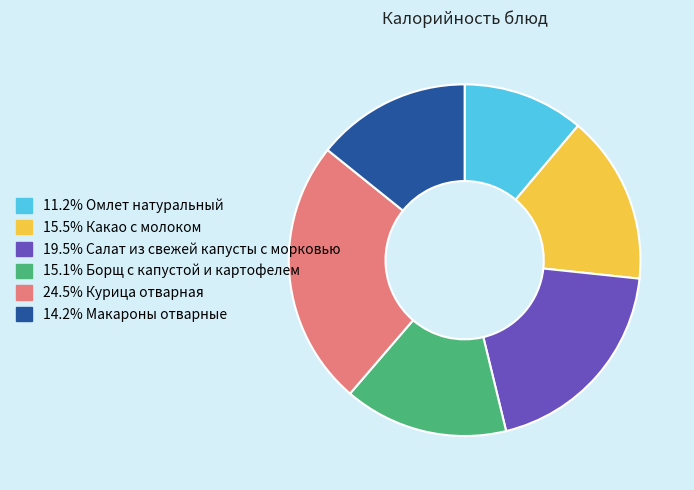

Is there any slice that represents more than half of the pie?

No